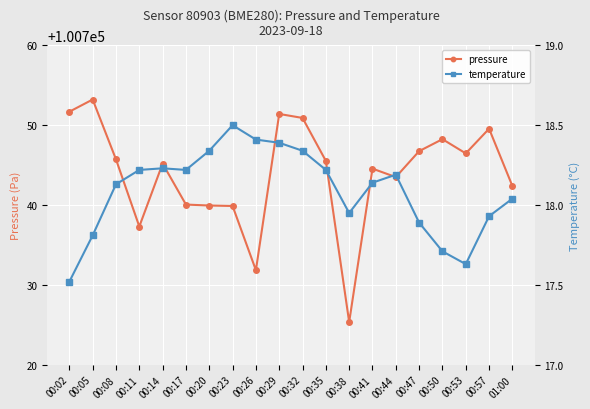

The value of pressure at 00:38 is 100725.3. True or false?

True